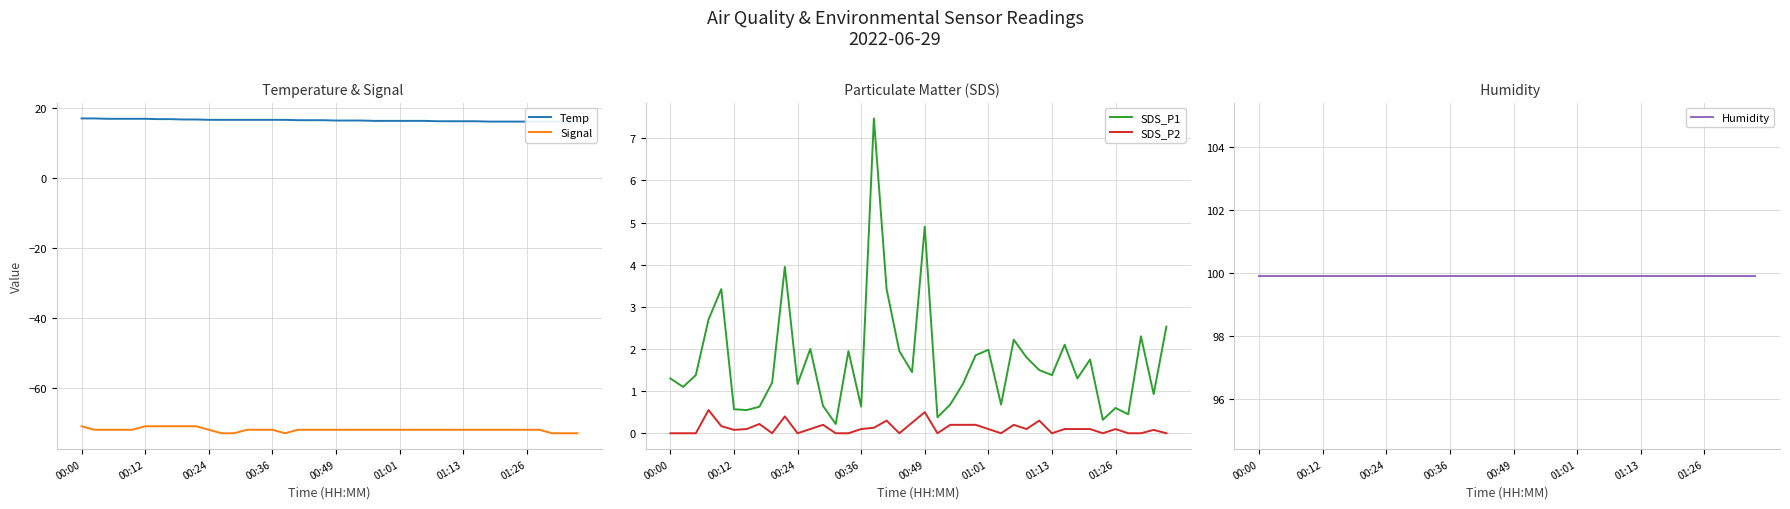

Where does the Signal series first go above -72?

00:00